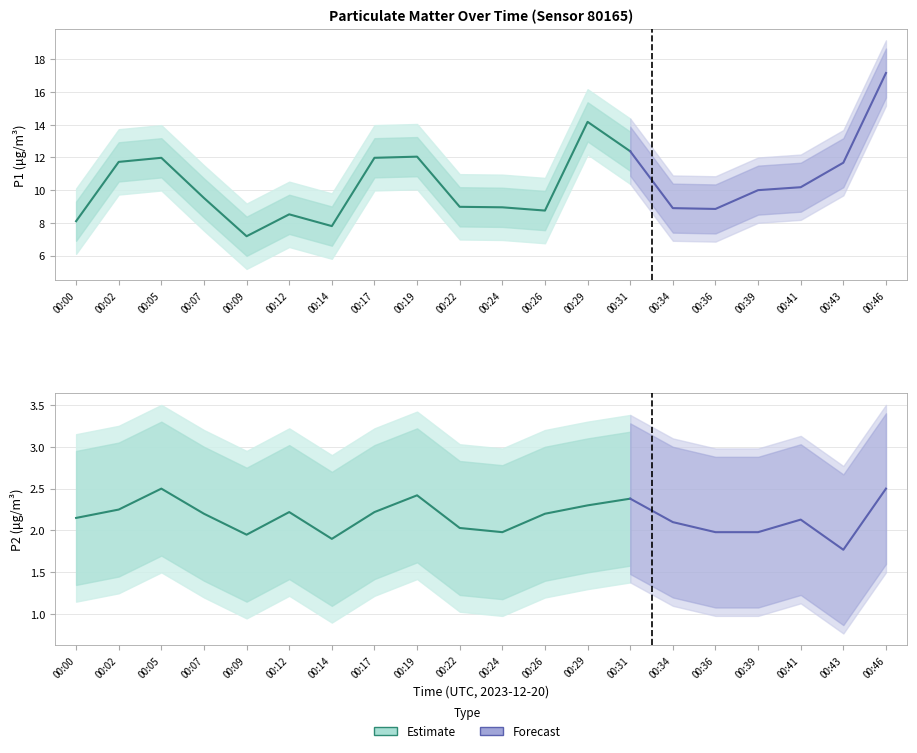

At which label does P2 first exceed 2?

00:00